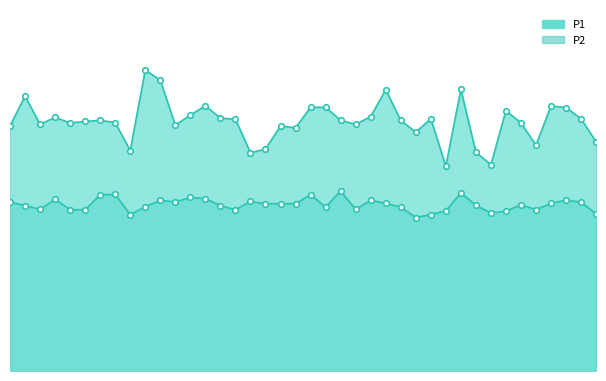

What is the difference between the maximum and minimum values in the P1 series?

8.6